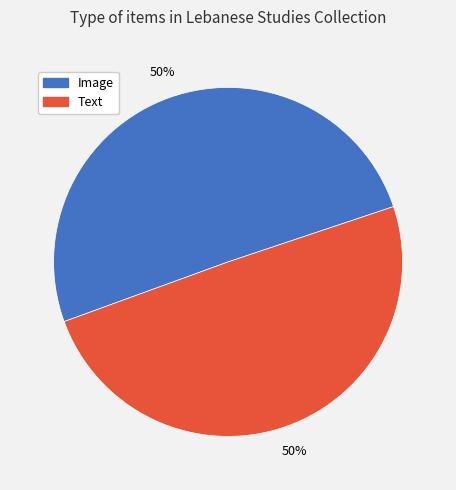

Combined, do Text and Image account for over 50%?

Yes